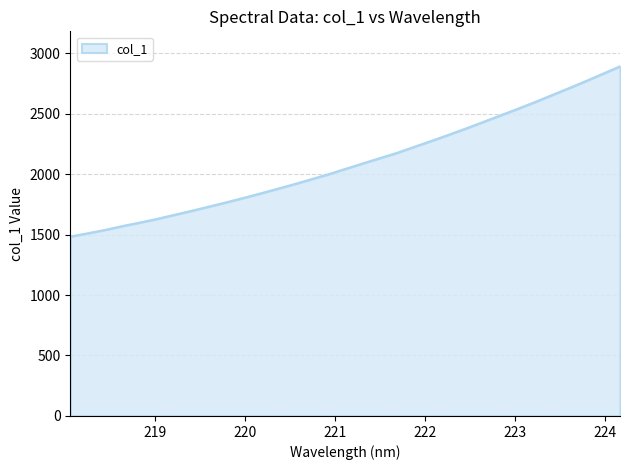

Count the number of values greater than 2042.

17